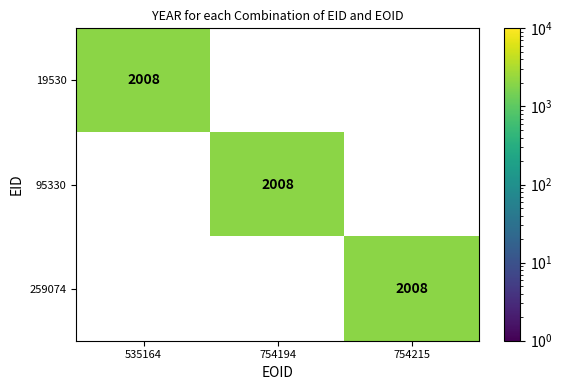

The value of 19530 at 535164 is 2008. True or false?

True